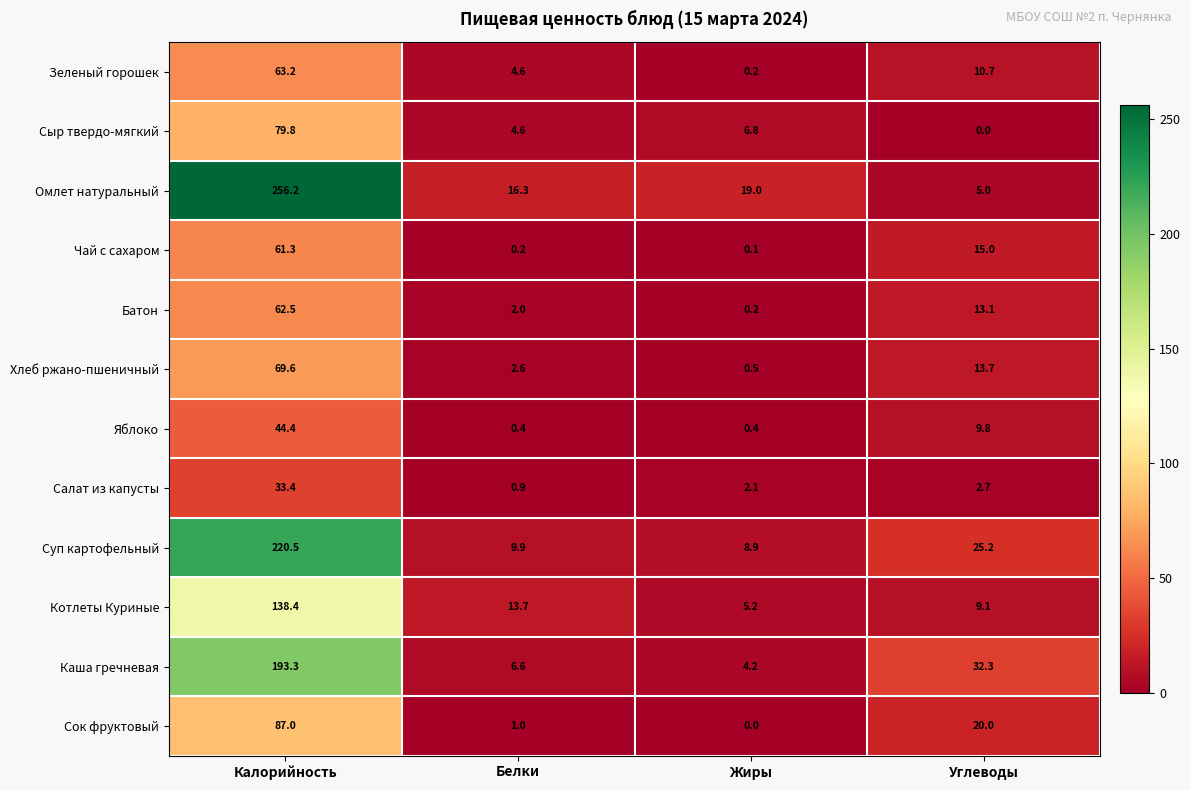

True or false: Чай с сахаром has a value of 22.1 at Углеводы.

False